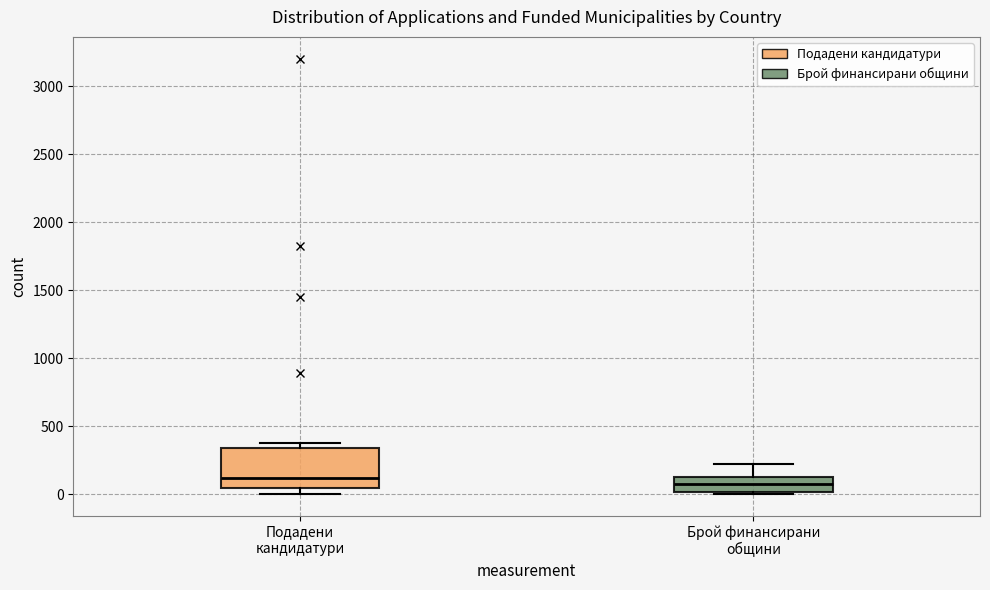

Reading left to right, read every box against the y-axis: the position of its median line, the range the box covers, and the ends of its whiskers. The values are not printed on the chart, so give them approximately, as read against the axis.

Подадени кандидатури: median 100, box 50 to 350, whiskers 0 to 400
Брой финансирани общини: median 50, box 0 to 150, whiskers 0 to 200